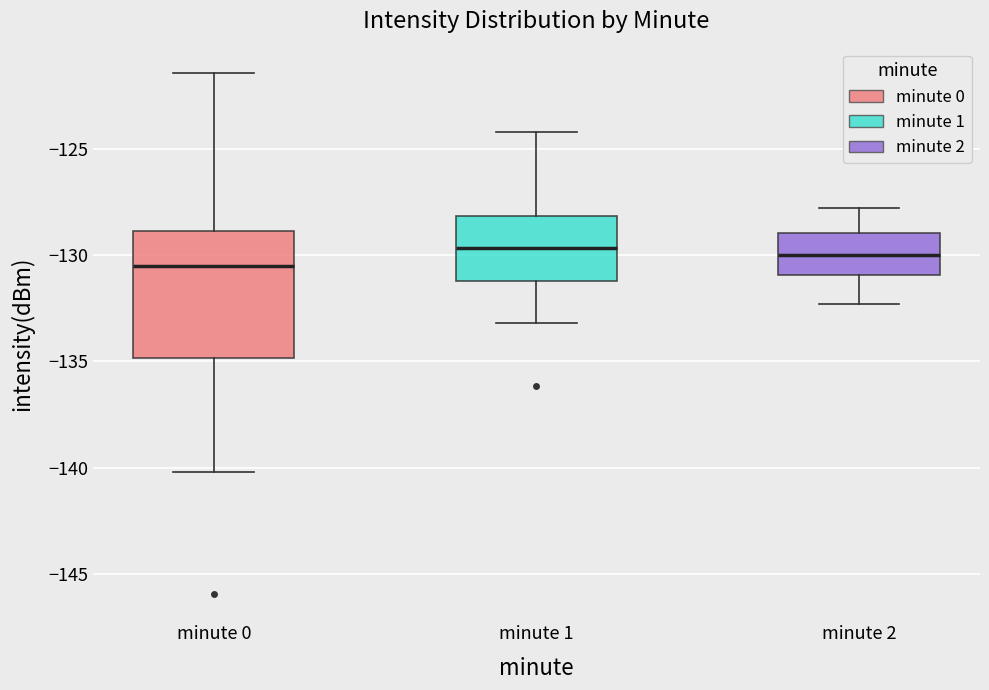

Reading left to right, read every box against the y-axis: the position of its median line, the range the box covers, and the ends of its whiskers. The values are not printed on the chart, so give them approximately, as read against the axis.

minute 0: median -130.5, box -135.0 to -129.0, whiskers -140.0 to -121.5
minute 1: median -129.5, box -131.0 to -128.0, whiskers -133.0 to -124.0
minute 2: median -130.0, box -131.0 to -129.0, whiskers -132.5 to -128.0